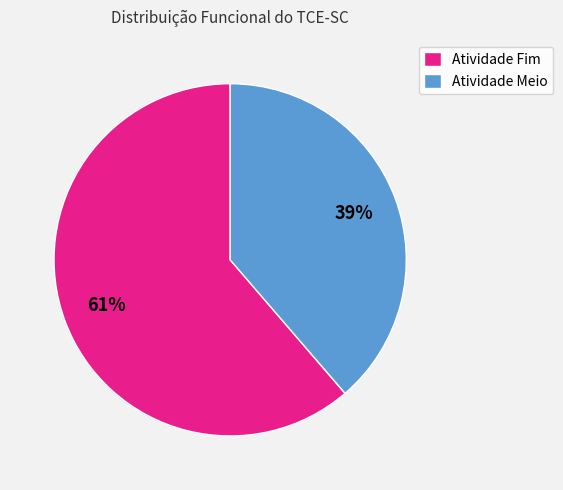

The Atividade Meio slice represents 39% of the pie. True or false?

True